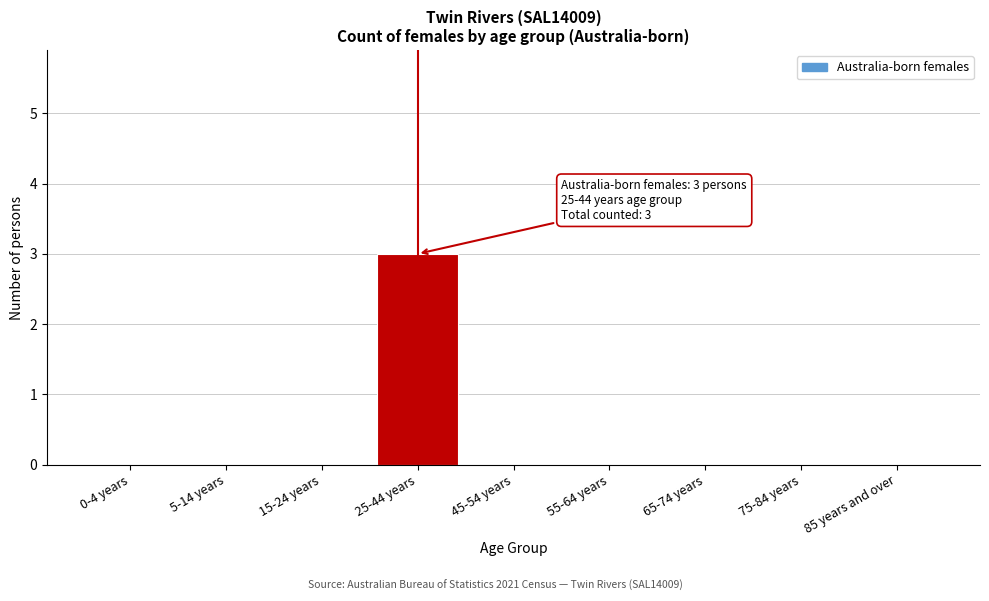

Reading left to right, transcribe all the data shown in this chart.

0-4 years=0	5-14 years=0	15-24 years=0	25-44 years=3	45-54 years=0	55-64 years=0	65-74 years=0	75-84 years=0	85 years and over=0